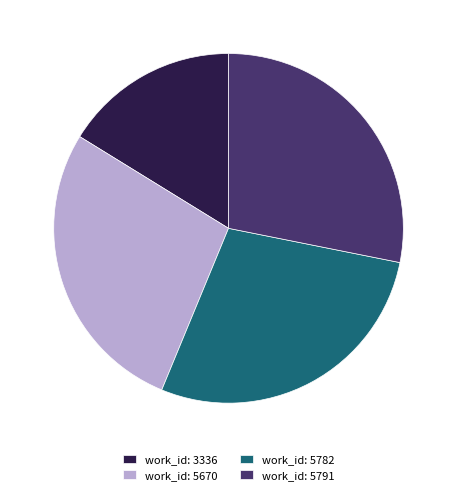

Count the number of slices in the pie.

4